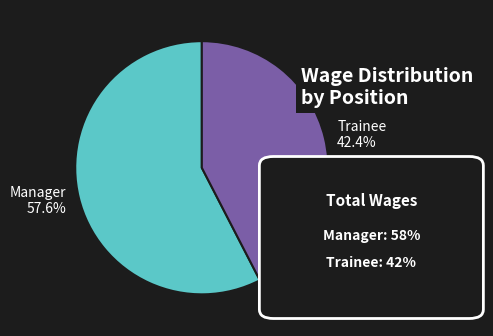

Approximately how many times larger is the value at Manager compared to Trainee?

1.4